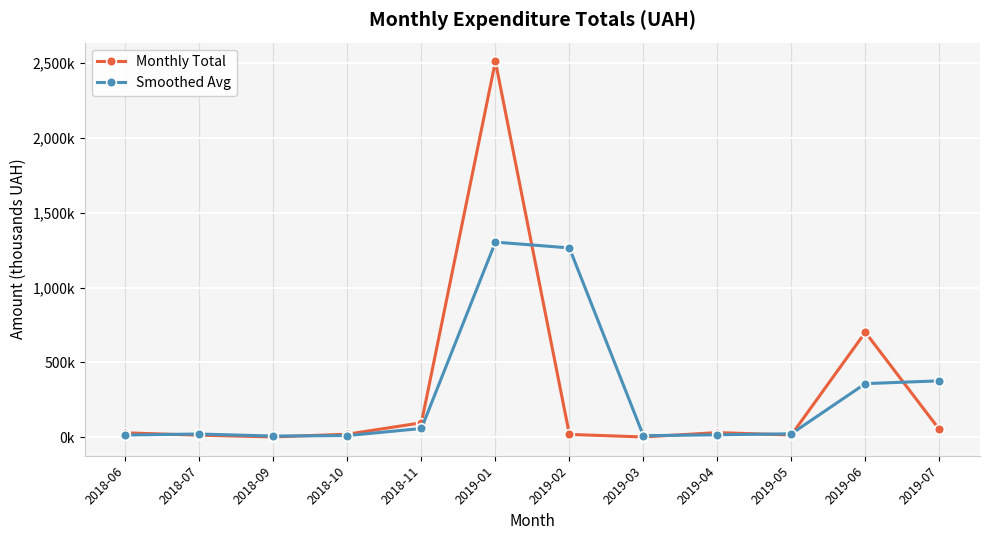

Is this an area chart (filled region under the line)?

No